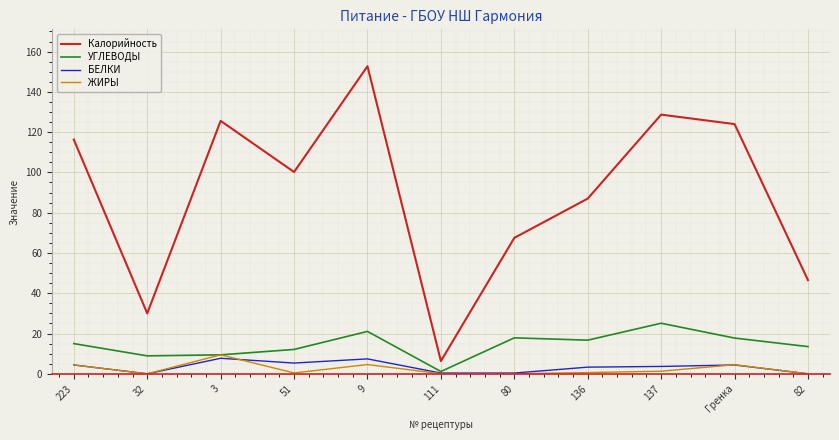

Read the УГЛЕВОДЫ value at 80.

17.9